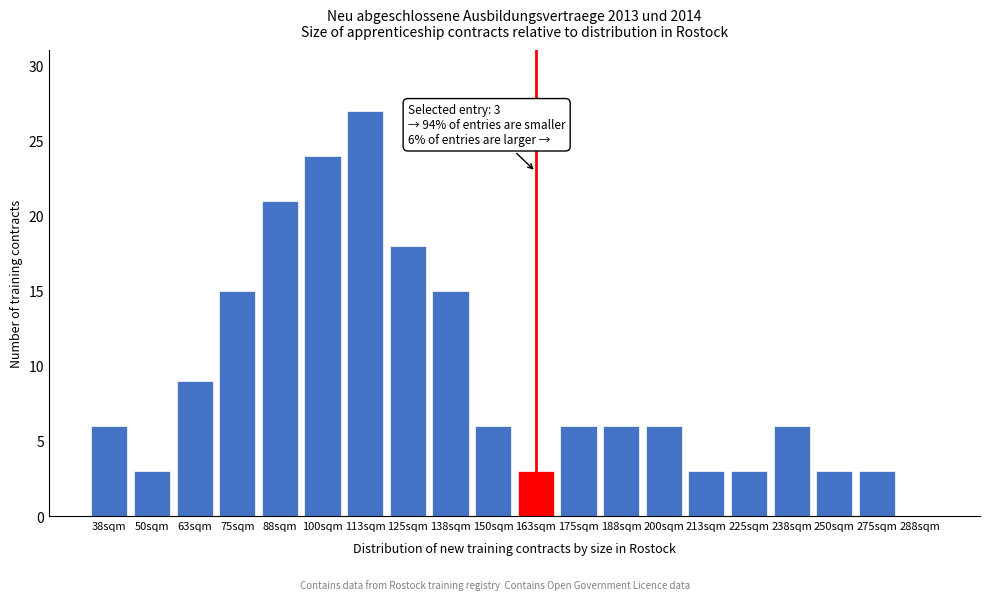

Reading right to left, list all the values displayed in this chart.

288sqm=0	275sqm=3	250sqm=3	238sqm=6	225sqm=3	213sqm=3	200sqm=6	188sqm=6	175sqm=6	163sqm=3	150sqm=6	138sqm=15	125sqm=18	113sqm=27	100sqm=24	88sqm=21	75sqm=15	63sqm=9	50sqm=3	38sqm=6